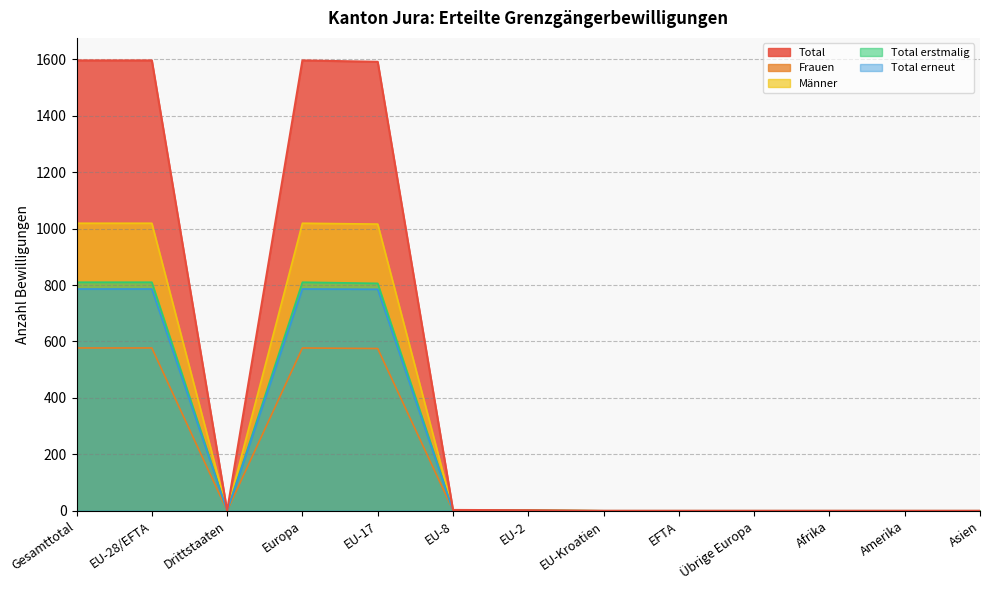

Reading right to left, extract all data points from this chart.

Total: 0	0	0	0	0	0	2	3	1591	1596	0	1596	1596
Frauen: 0	0	0	0	0	0	0	2	575	577	0	577	577
Männer: 0	0	0	0	0	0	2	1	1016	1019	0	1019	1019
Total erstmalig: 0	0	0	0	0	0	2	2	806	810	0	810	810
Total erneut: 0	0	0	0	0	0	0	1	785	786	0	786	786